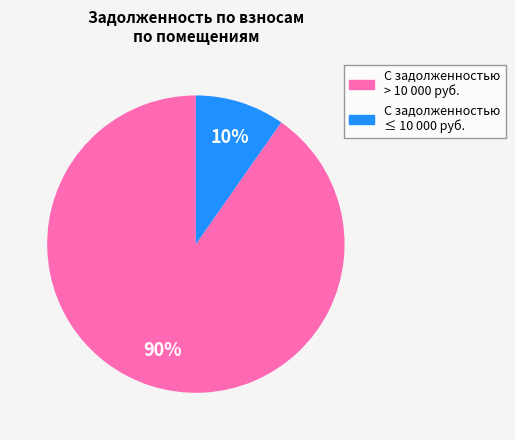

Is there a majority slice in this chart?

Yes